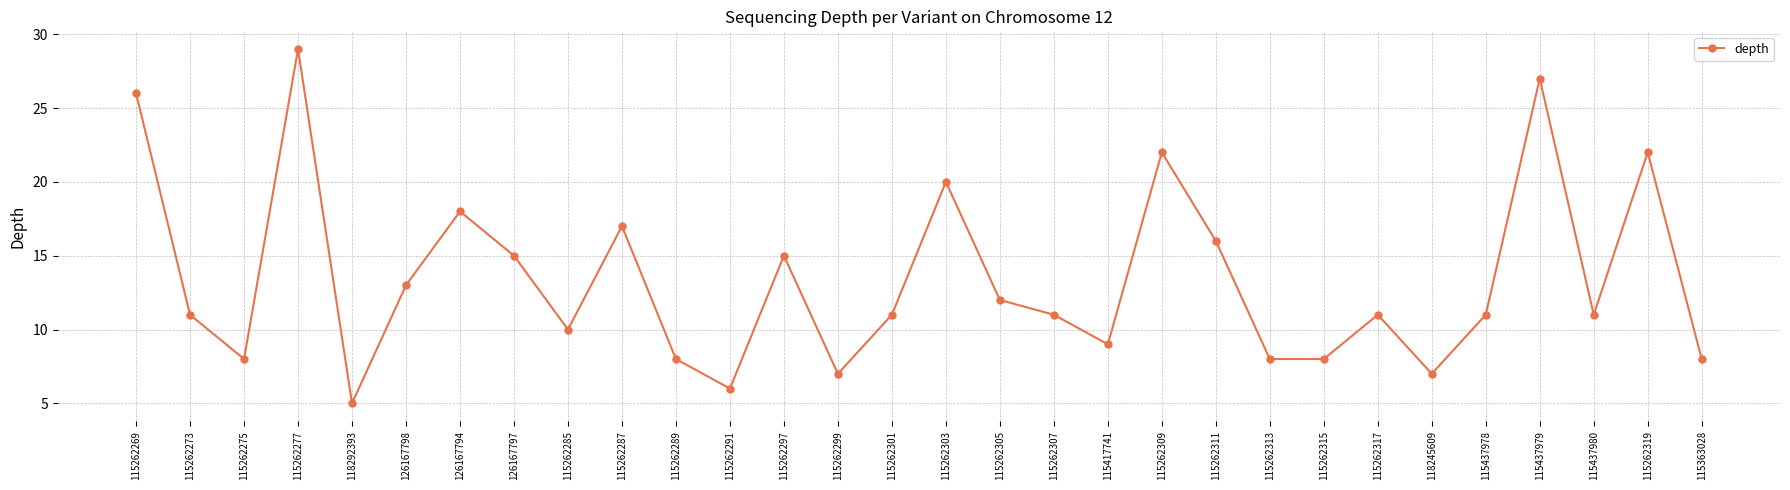

Approximately how many times larger is the value at 115417741 compared to 115262313?

1.1